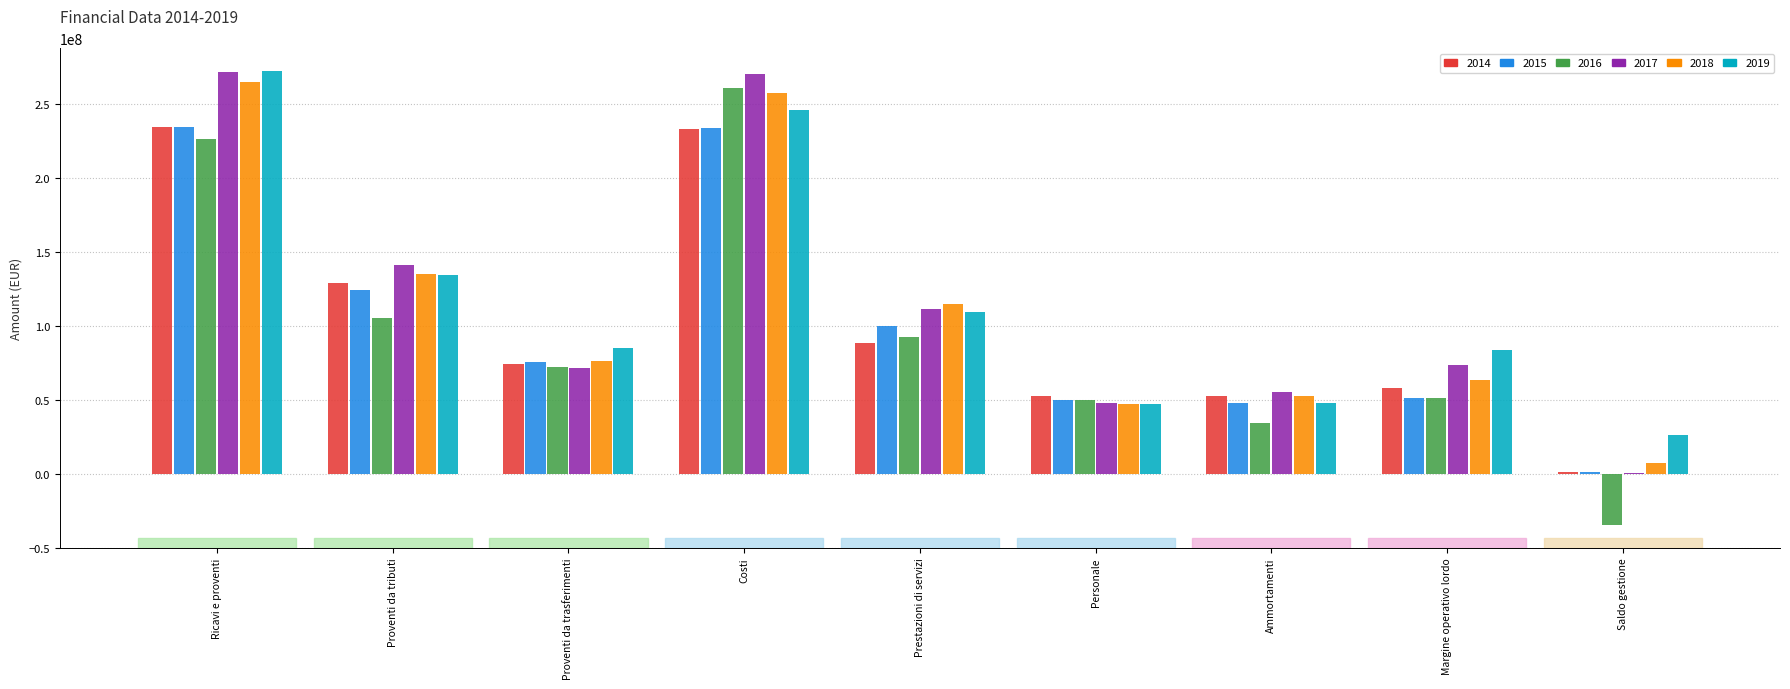

What is the maximum value for 2019?

272554322.8